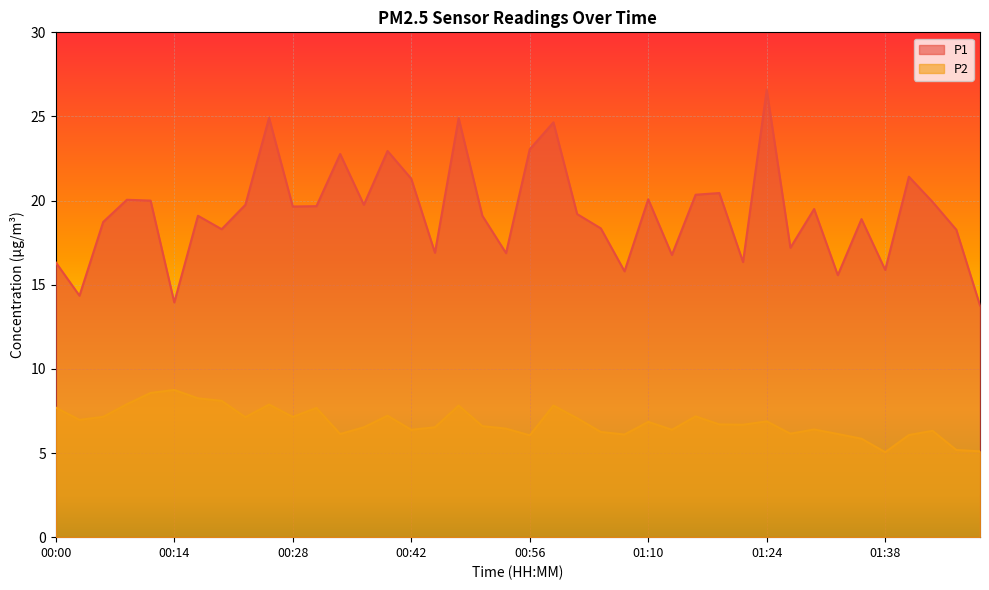

What is the difference between the P2 values at 01:47 and 00:20?

1.8